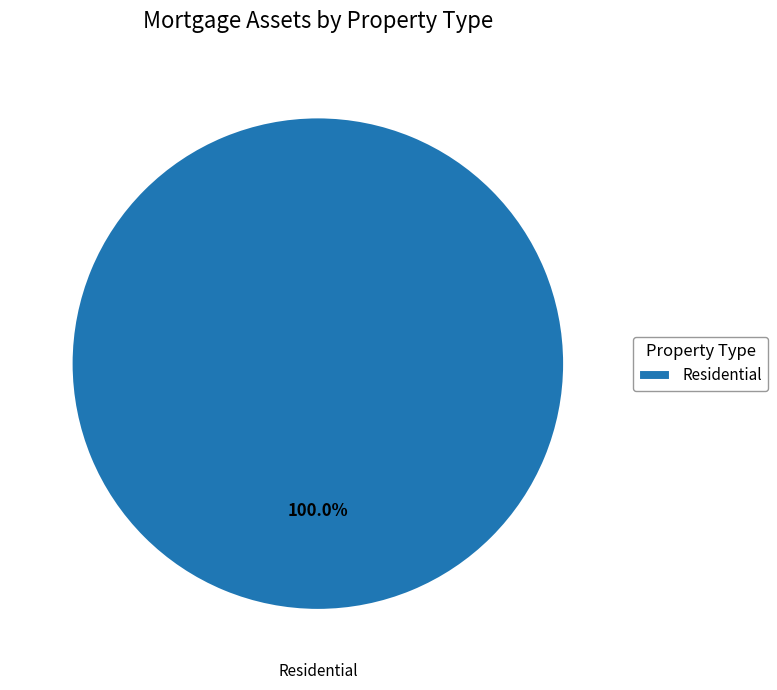

Which category accounts for the majority?

Residential